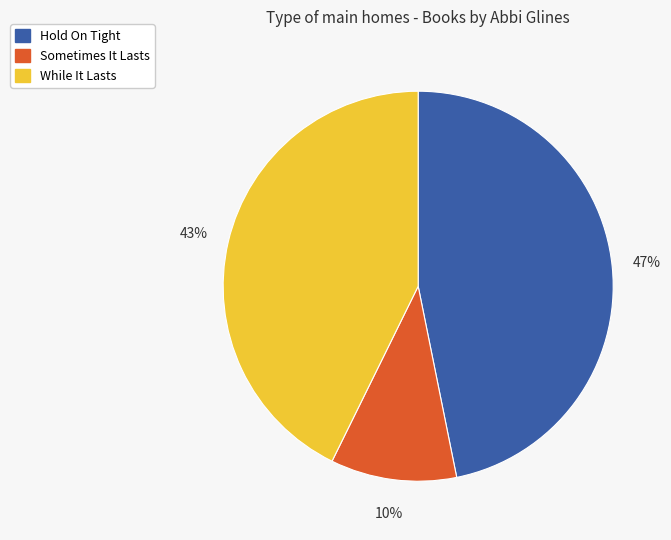

What is the largest slice in the pie chart?

Hold On Tight